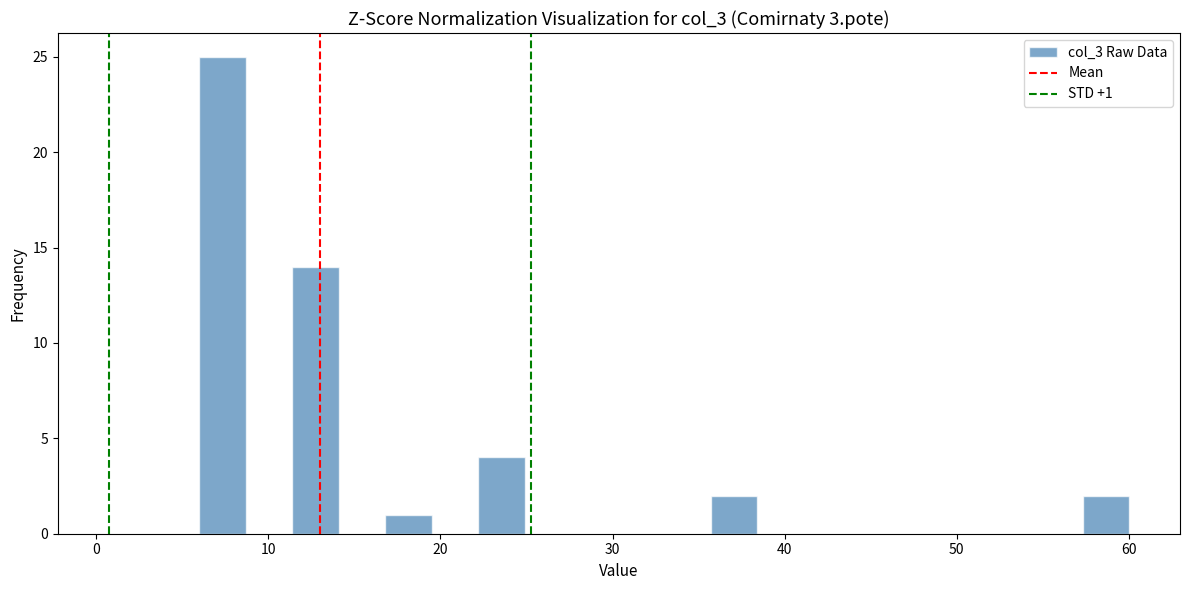

Read against the x-axis, roughly where is the centre of the tallest bar?

7